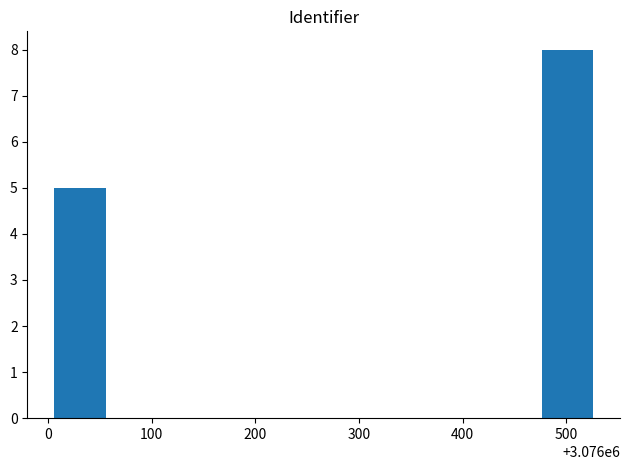

What is the maximum value shown in the chart?

8